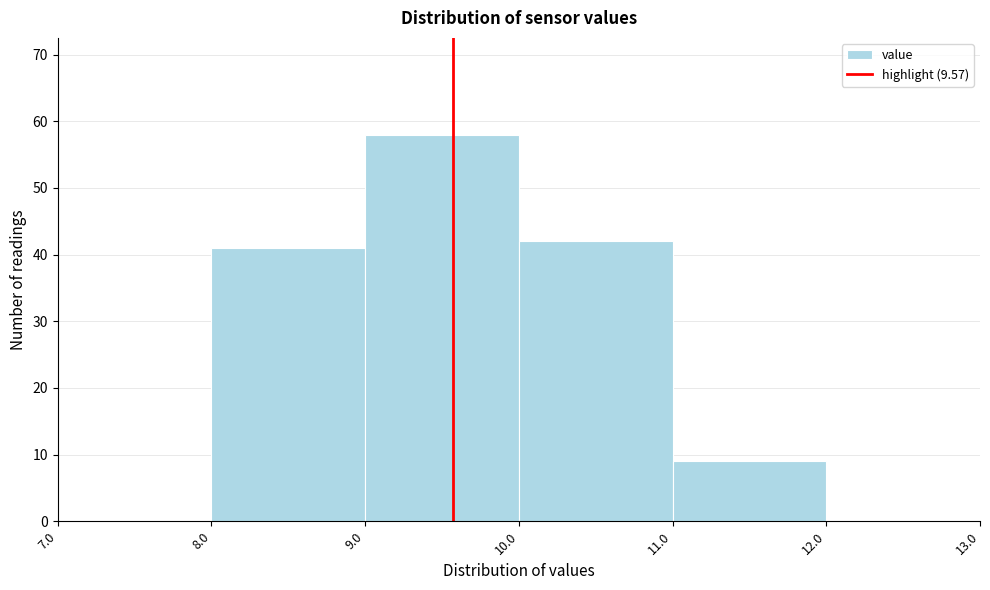

Which range on the x-axis has the tallest bar?

9.0 to 10.0